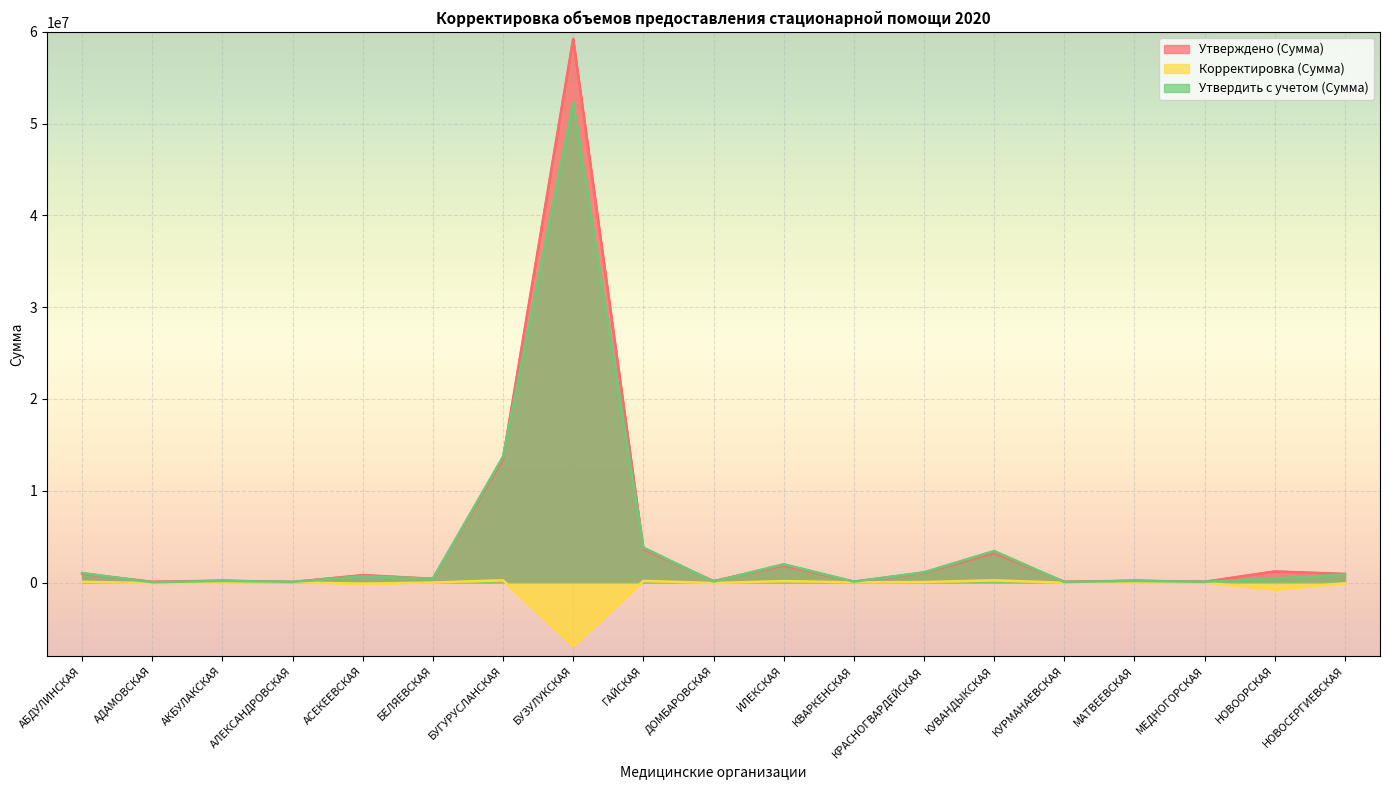

Which series has the largest total across all categories?

Утверждено (Сумма)